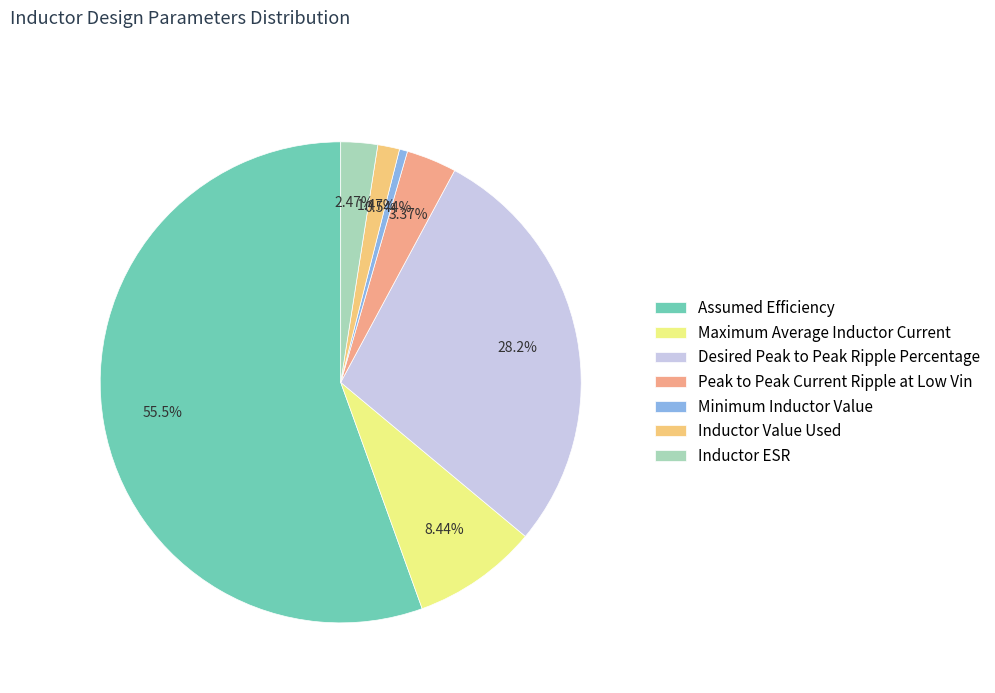

To the nearest percent, what is the difference between the Peak to Peak Current Ripple at Low Vin and Desired Peak to Peak Ripple Percentage slice percentages?

25%